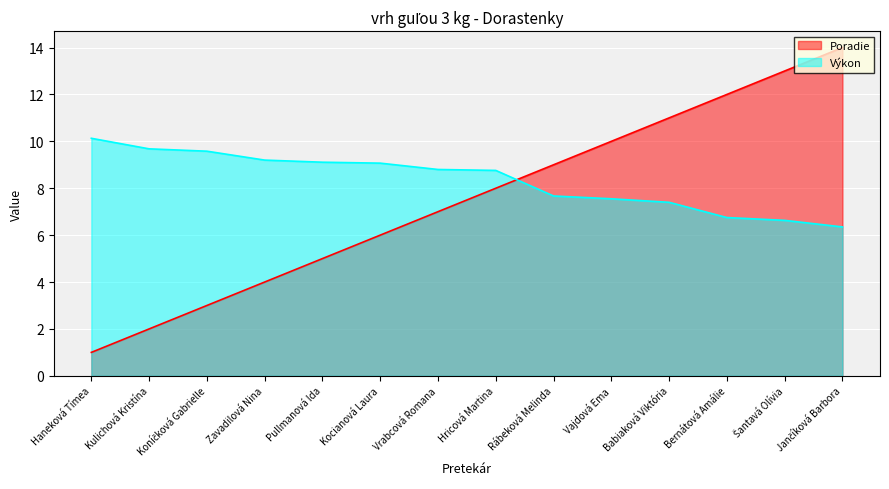

At which label is Poradie closest to 7?

Vrabcová Romana